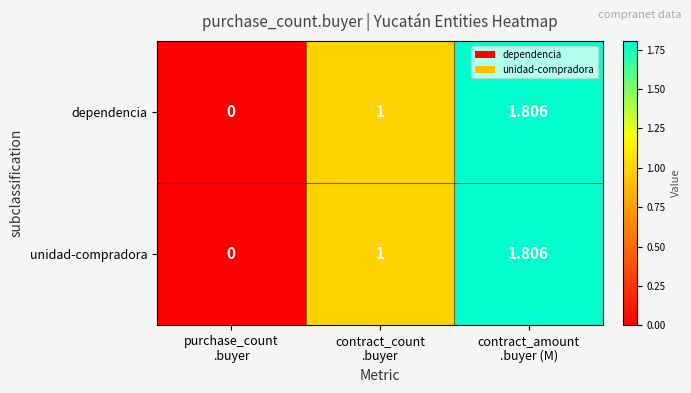

At which category does the chart reach its peak across all series?

contract_amount
.buyer (M)